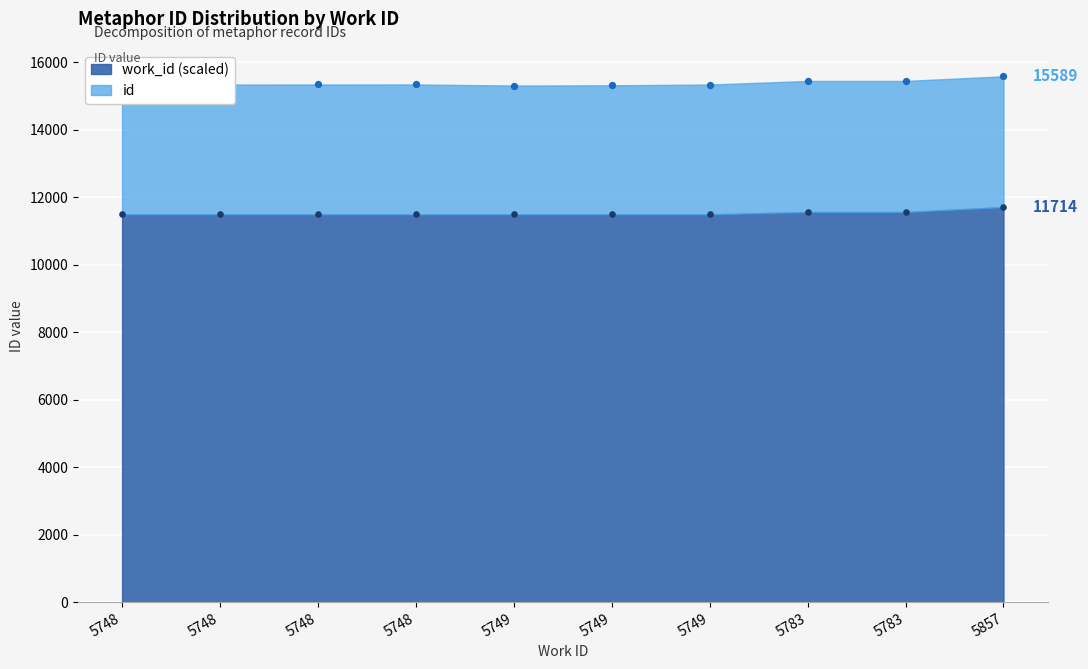

What are all the series names shown in the legend?

id, work_id